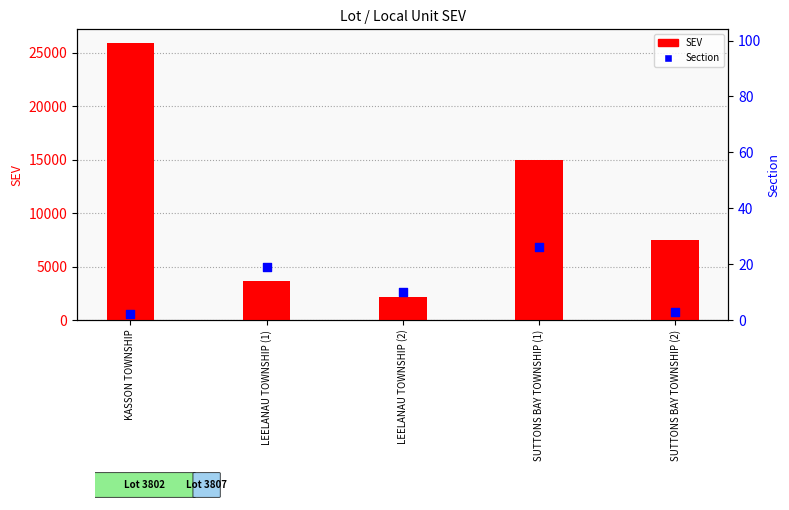

Which series has the largest total across all categories?

SEV